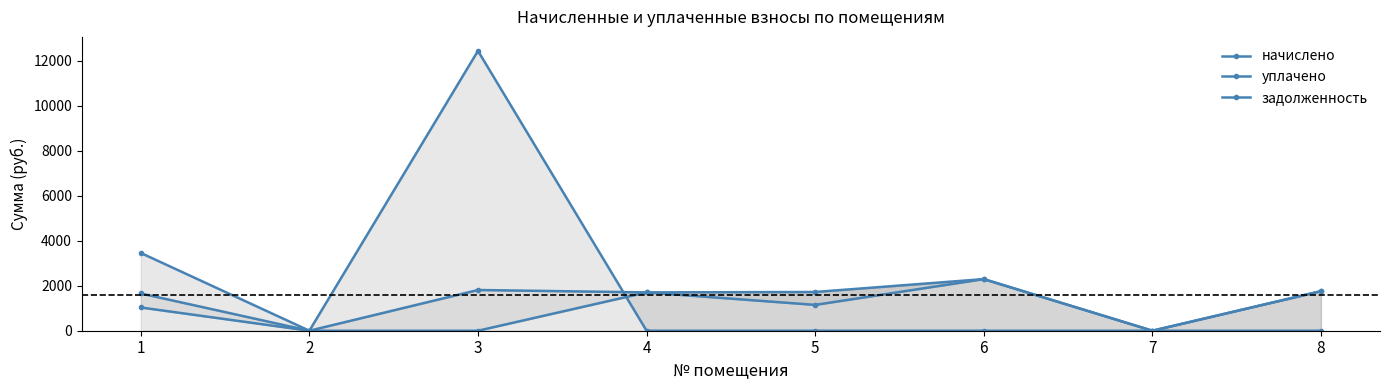

Which series has the largest total across all categories?

задолженность